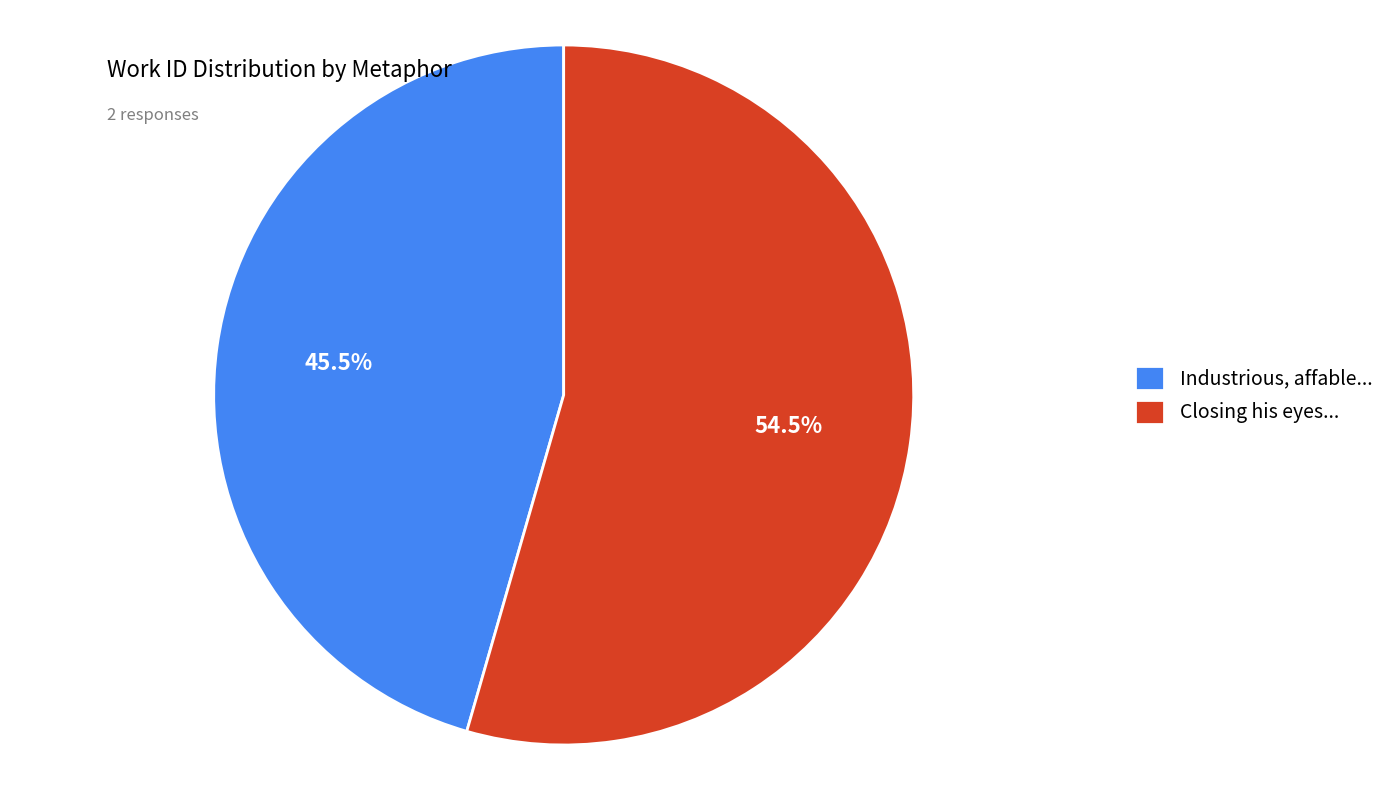

Rank the categories by value from highest to lowest.

Closing his eyes..., Industrious, affable...